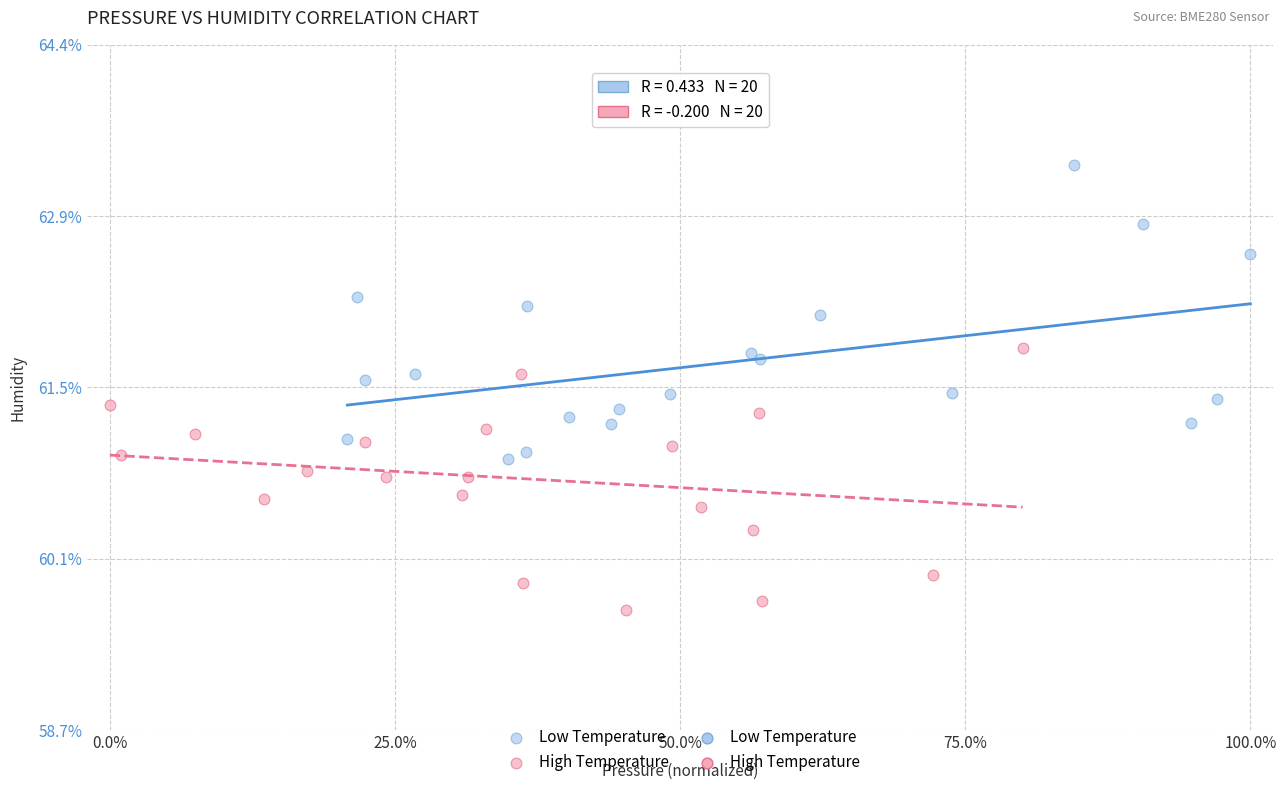

Which series has the widest spread of Y values?

Low Temperature